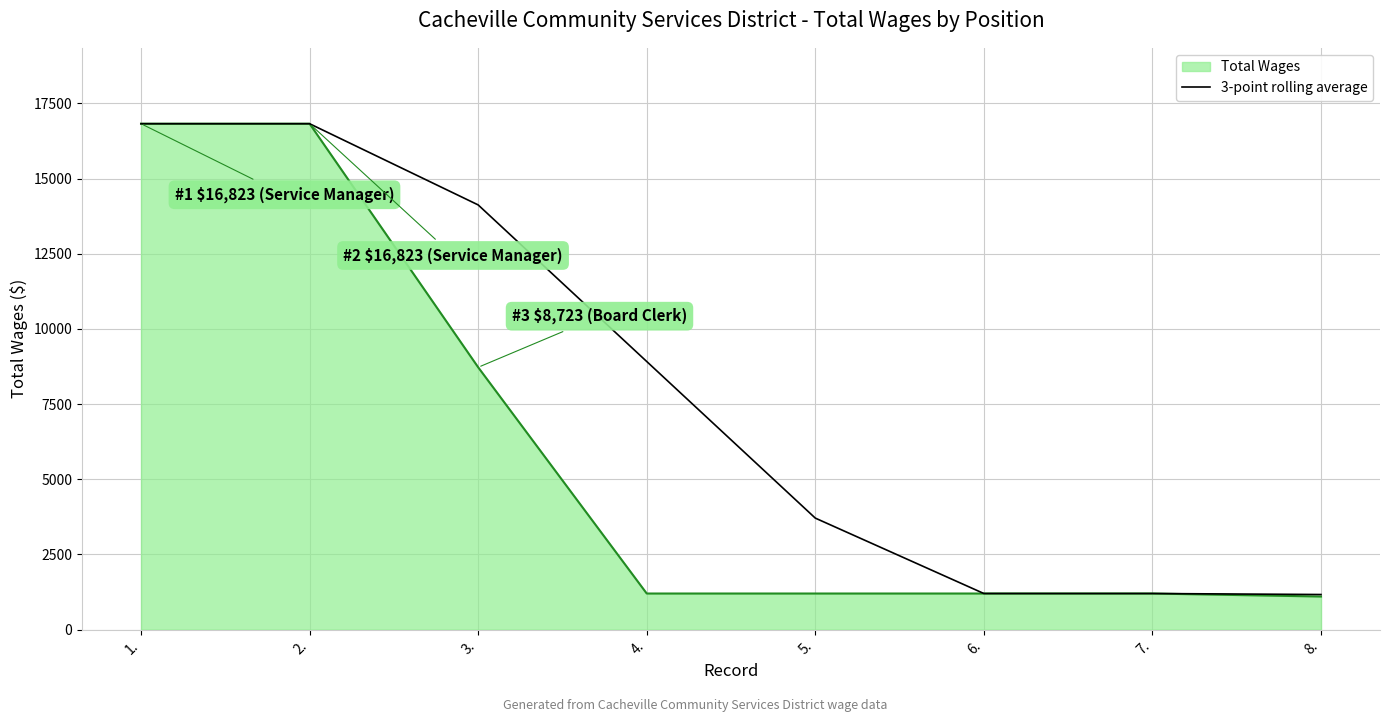

What is the smallest value displayed?

1100.0